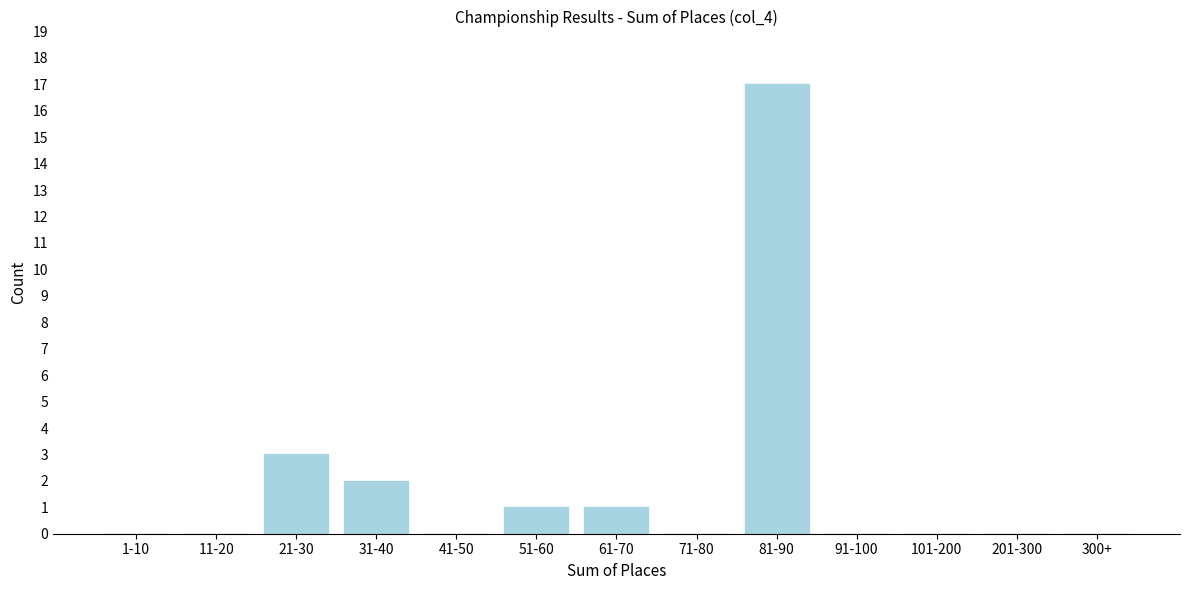

Reading left to right, what are all the values shown in this chart?

1-10=0	11-20=0	21-30=3	31-40=2	41-50=0	51-60=1	61-70=1	71-80=0	81-90=17	91-100=0	101-200=0	201-300=0	300+=0